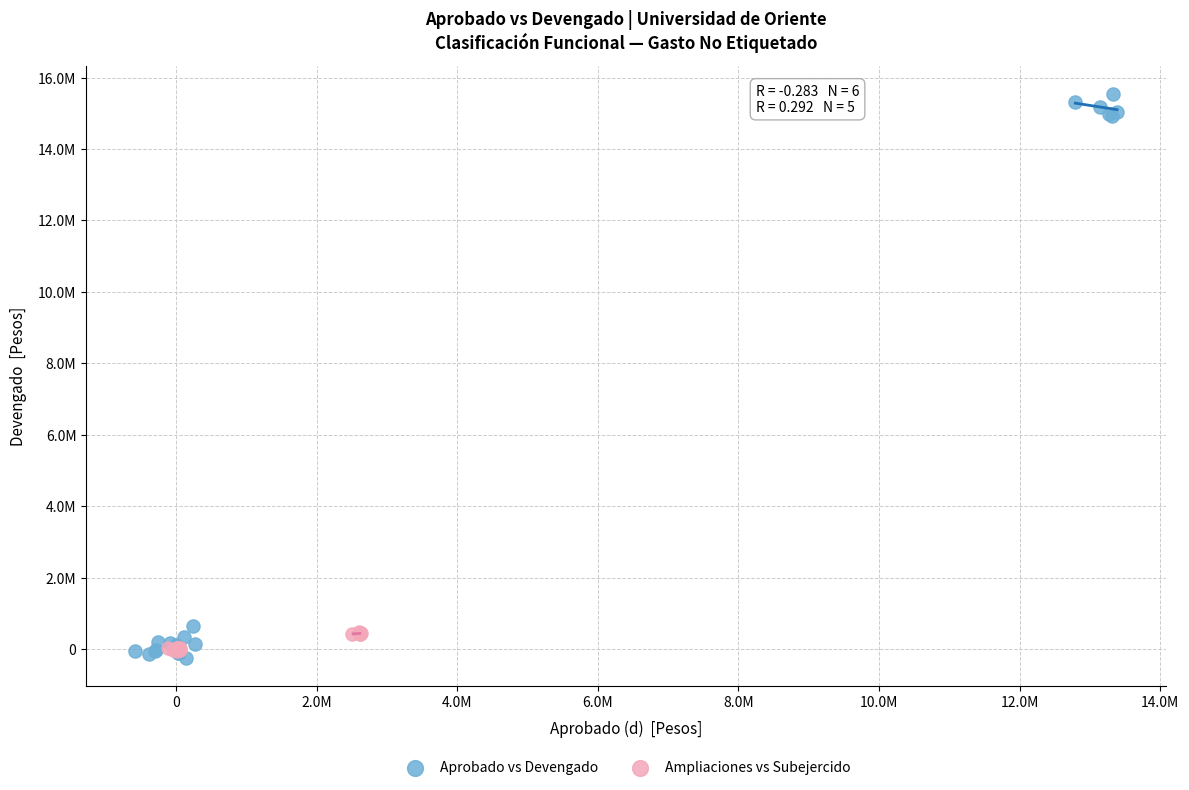

What are all the series names shown in the legend?

Aprobado vs Devengado, Ampliaciones vs Subejercido